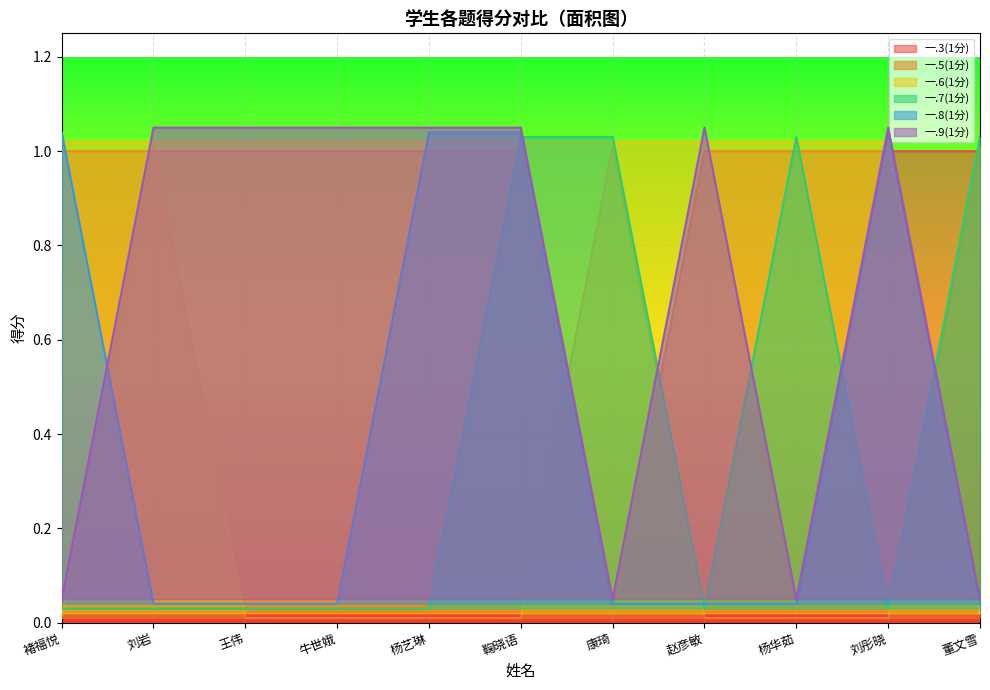

Reading left to right, extract all data points from this chart.

一.3(1分): 褚福悦=1.0	刘岩=1.0	王伟=1.0	牛世娥=1.0	杨艺琳=1.0	鞠晓语=1.0	康琦=0.0	赵彦敏=1.0	杨华茹=1.0	刘彤晓=1.0	董文雪=1.0
一.5(1分): 褚福悦=0.0	刘岩=1.0	王伟=0.0	牛世娥=0.0	杨艺琳=0.0	鞠晓语=0.0	康琦=1.0	赵彦敏=0.0	杨华茹=0.0	刘彤晓=0.0	董文雪=1.0
一.6(1分): 褚福悦=1.0	刘岩=1.0	王伟=1.0	牛世娥=1.0	杨艺琳=1.0	鞠晓语=1.0	康琦=1.0	赵彦敏=1.0	杨华茹=1.0	刘彤晓=1.0	董文雪=0.0
一.7(1分): 褚福悦=0.0	刘岩=0.0	王伟=0.0	牛世娥=0.0	杨艺琳=0.0	鞠晓语=1.0	康琦=1.0	赵彦敏=0.0	杨华茹=1.0	刘彤晓=0.0	董文雪=1.0
一.8(1分): 褚福悦=1.0	刘岩=0.0	王伟=0.0	牛世娥=0.0	杨艺琳=1.0	鞠晓语=1.0	康琦=0.0	赵彦敏=0.0	杨华茹=0.0	刘彤晓=1.0	董文雪=0.0
一.9(1分): 褚福悦=0.1	刘岩=1.1	王伟=1.1	牛世娥=1.1	杨艺琳=1.1	鞠晓语=1.1	康琦=0.1	赵彦敏=1.1	杨华茹=0.1	刘彤晓=1.1	董文雪=0.1